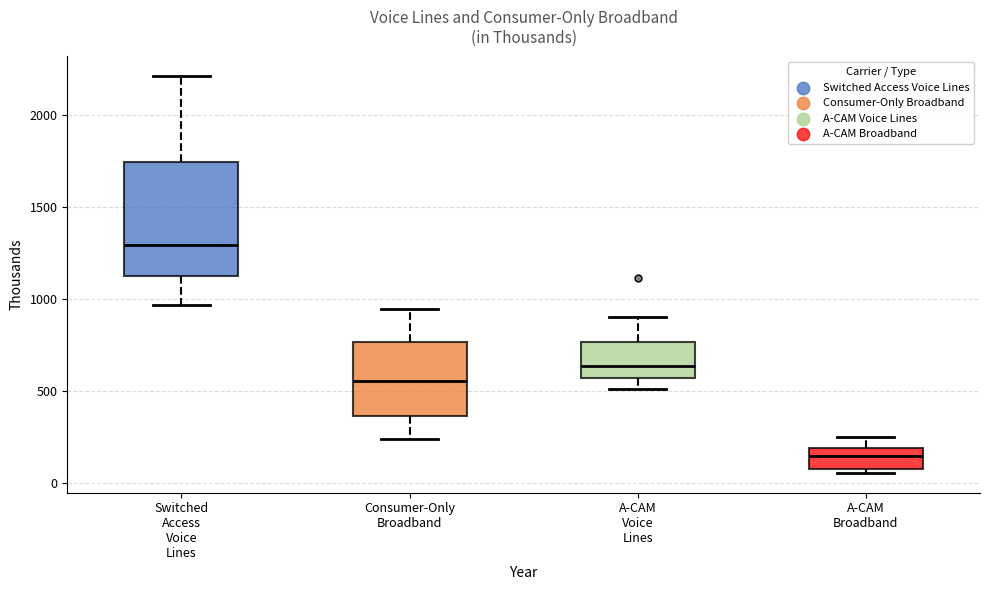

Which box's median line is the highest?

Switched Access Voice Lines